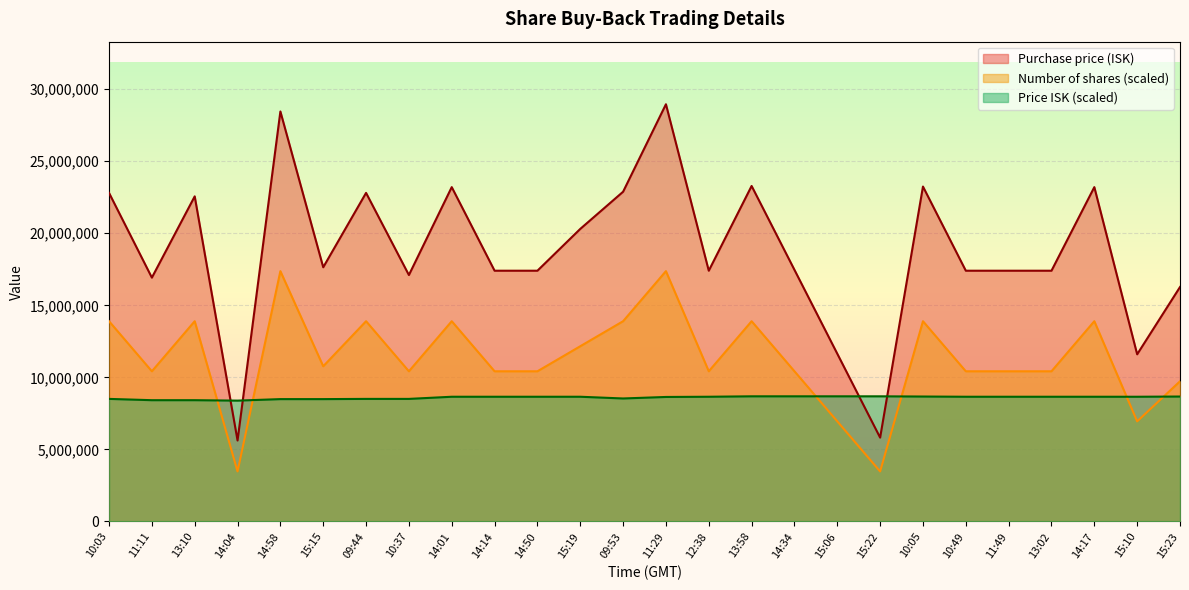

The Number of shares series shows 10491467.9 at 15:06. True or false?

False